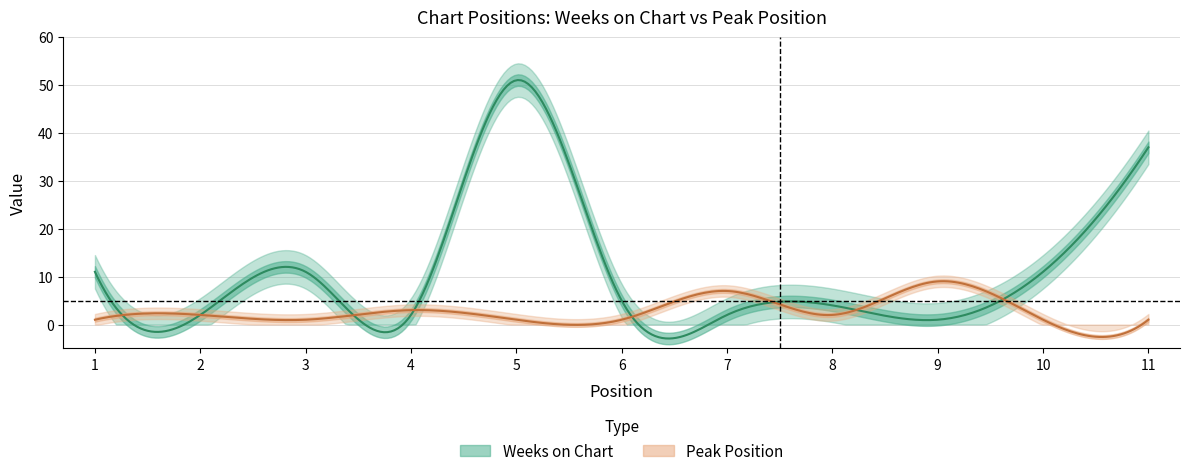

What is the greatest value displayed?

51